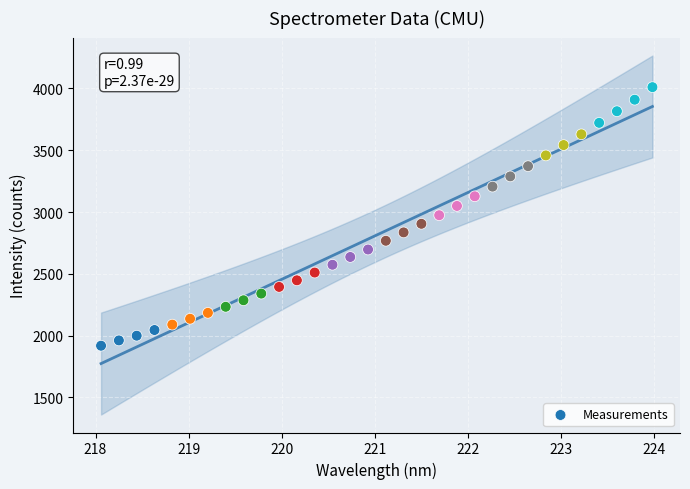

What is the range of Y values (max minus min)?

2092.5